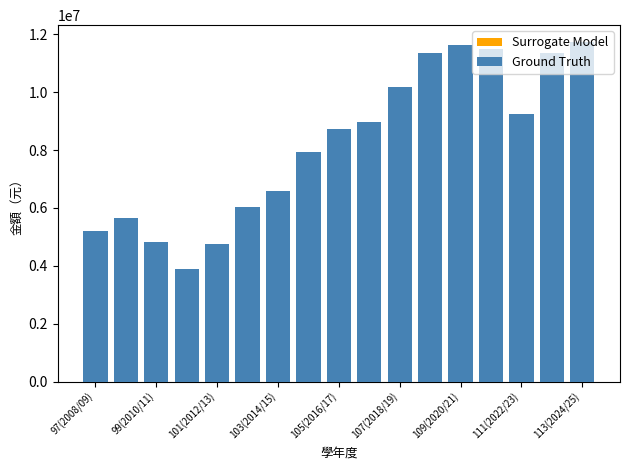

List the series in order of their peak value, highest first.

Ground Truth, Surrogate Model